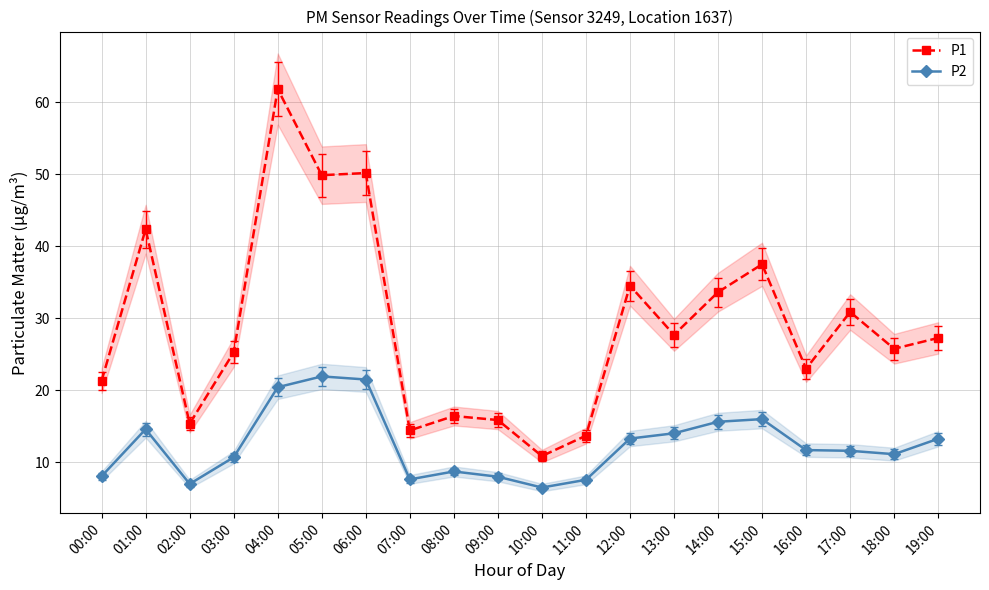

What is the label of the 13th point from the left?

12:00